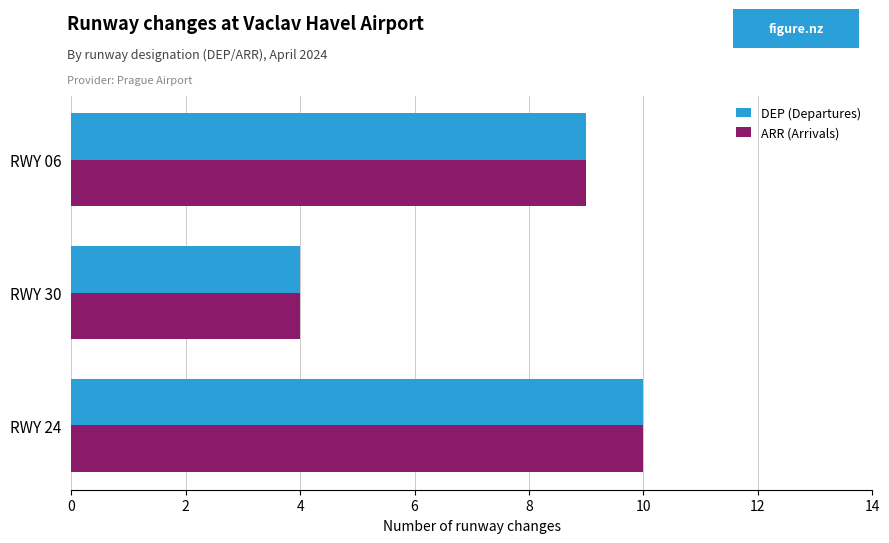

What is the highest value of the DEP (Departures) series?

10